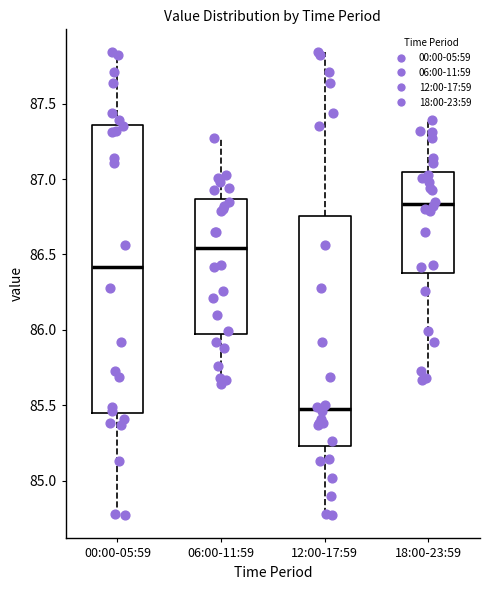

Where is the lower edge of the box for 18:00-23:59 on the y-axis? The values are not printed on the chart, so give them approximately, as read against the axis.

86.40